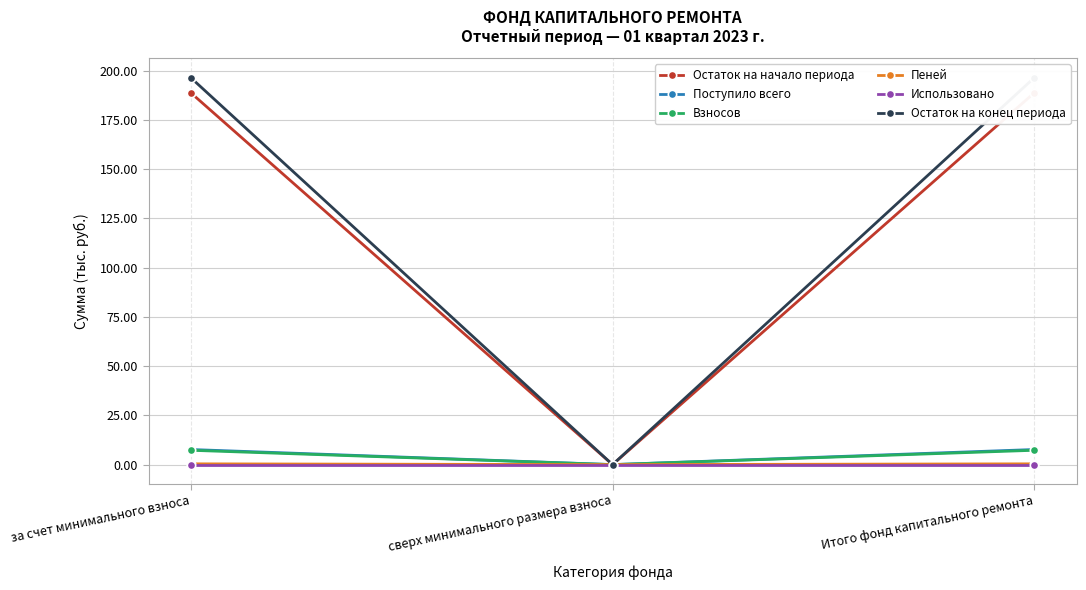

Which category has the highest value in the Остаток на начало периода series?

за счет минимального взноса